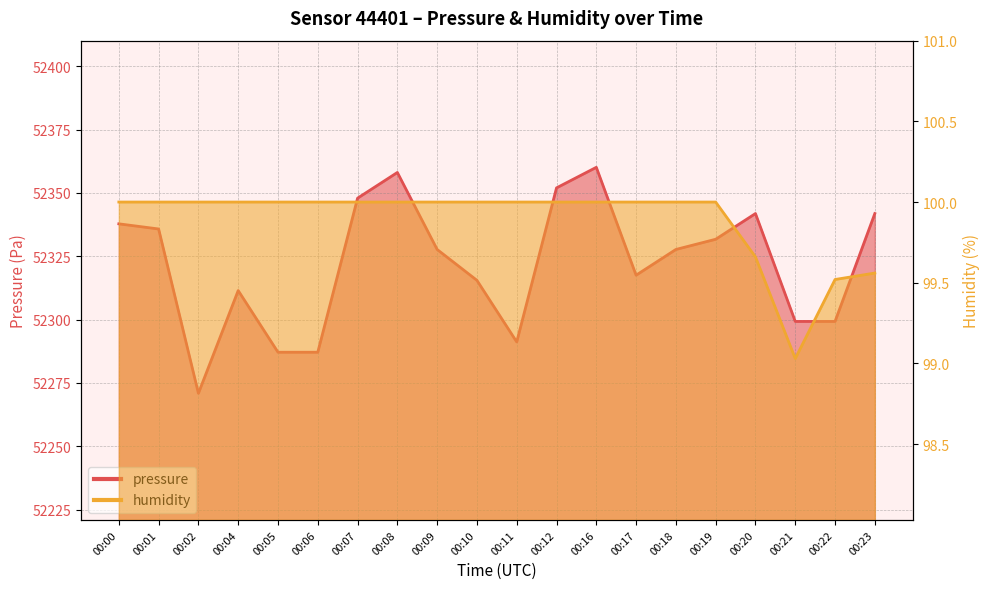

Does the chart display data point markers on the line(s)?

No